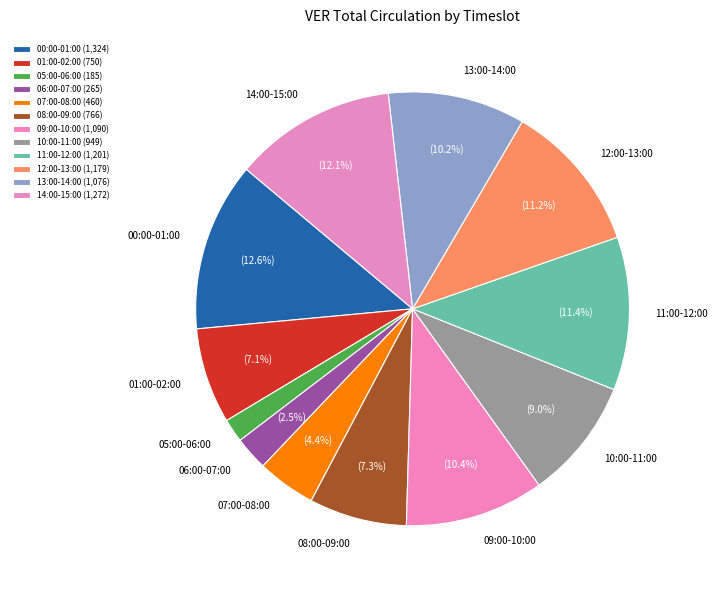

What is the ratio of the value at 11:00-12:00 to the value at 12:00-13:00?

1.0